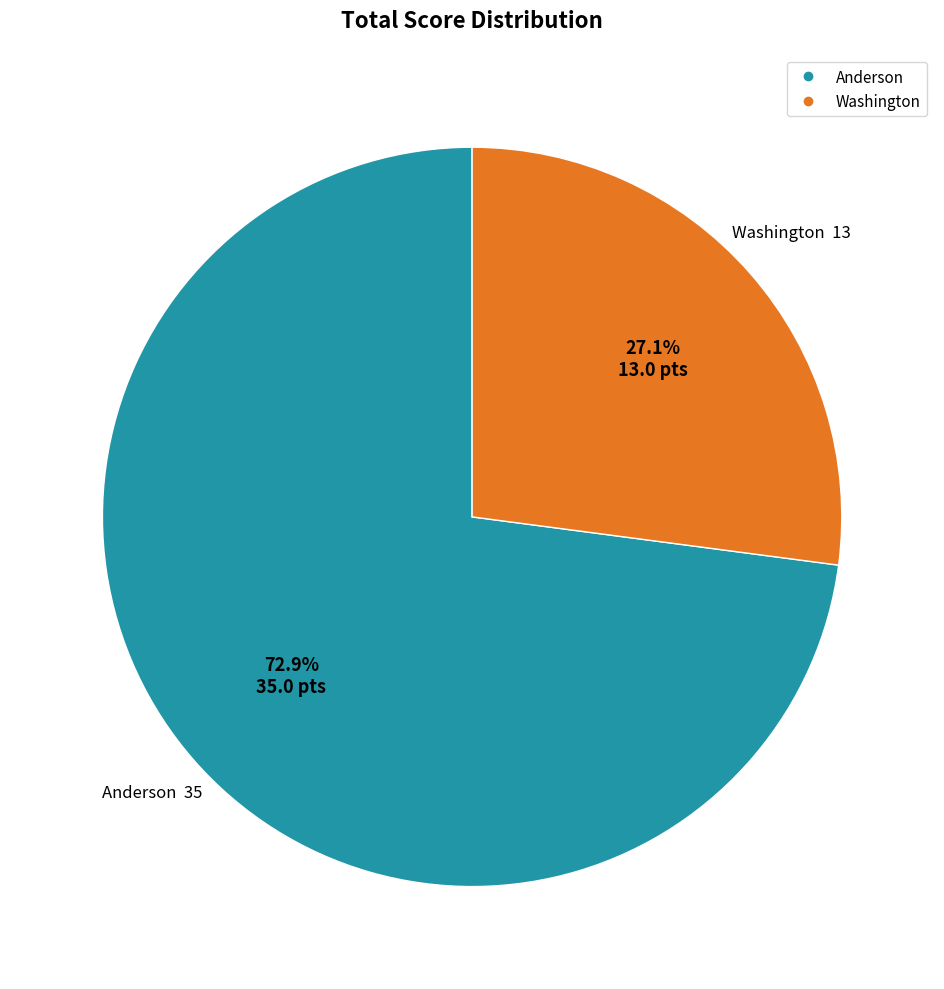

To the nearest percent, what is the difference between the Washington and Anderson slice percentages?

46%